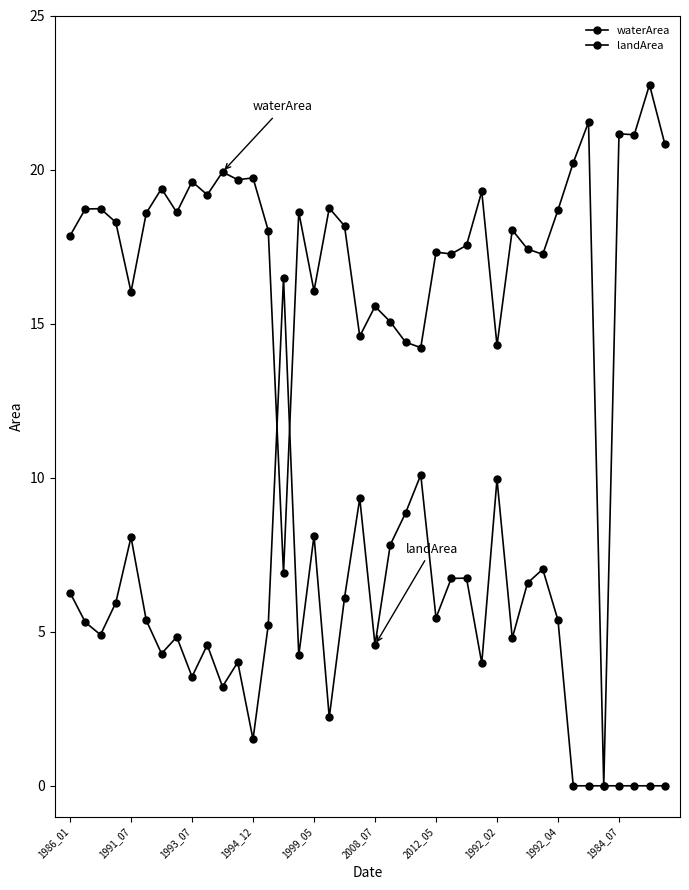

Does the chart have visible grid lines?

No